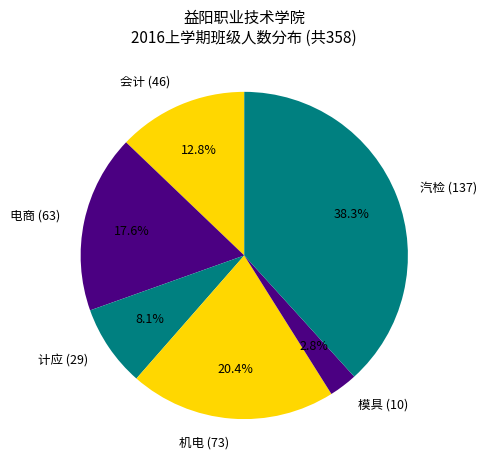

Is there a majority slice in this chart?

No